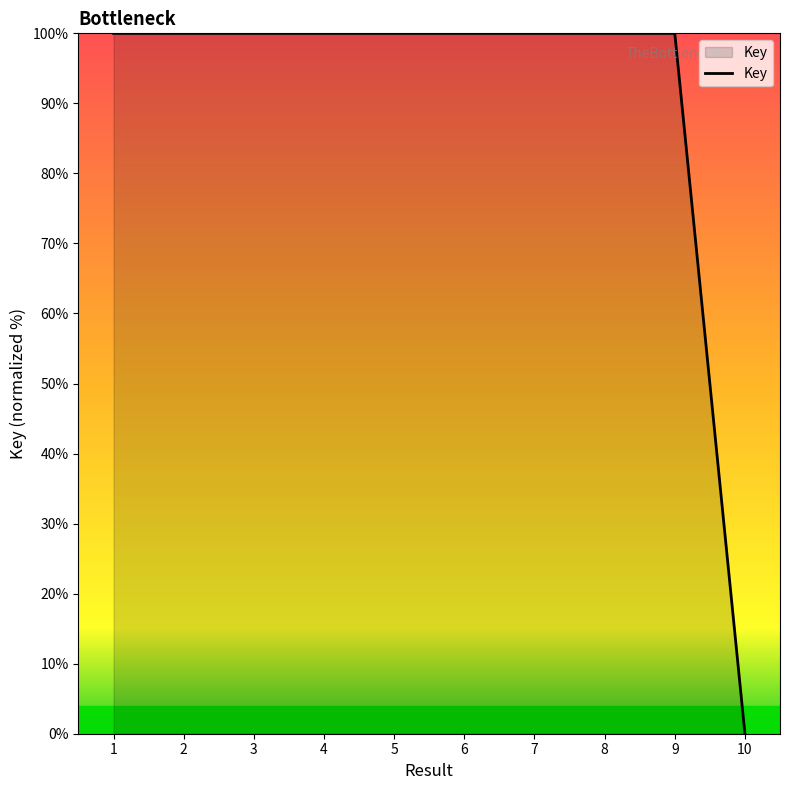

What is the sum of all values?

900.0